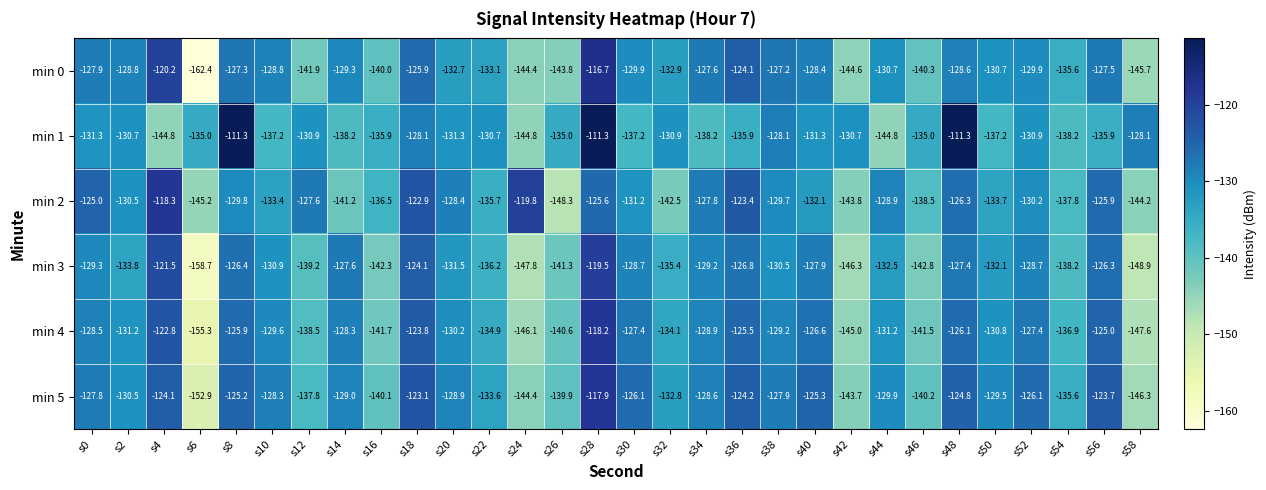

What is the sum of all min 1 values?

-3970.2